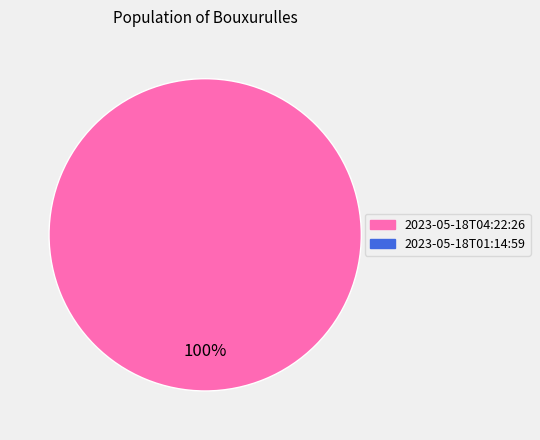

Is there a majority slice in this chart?

Yes